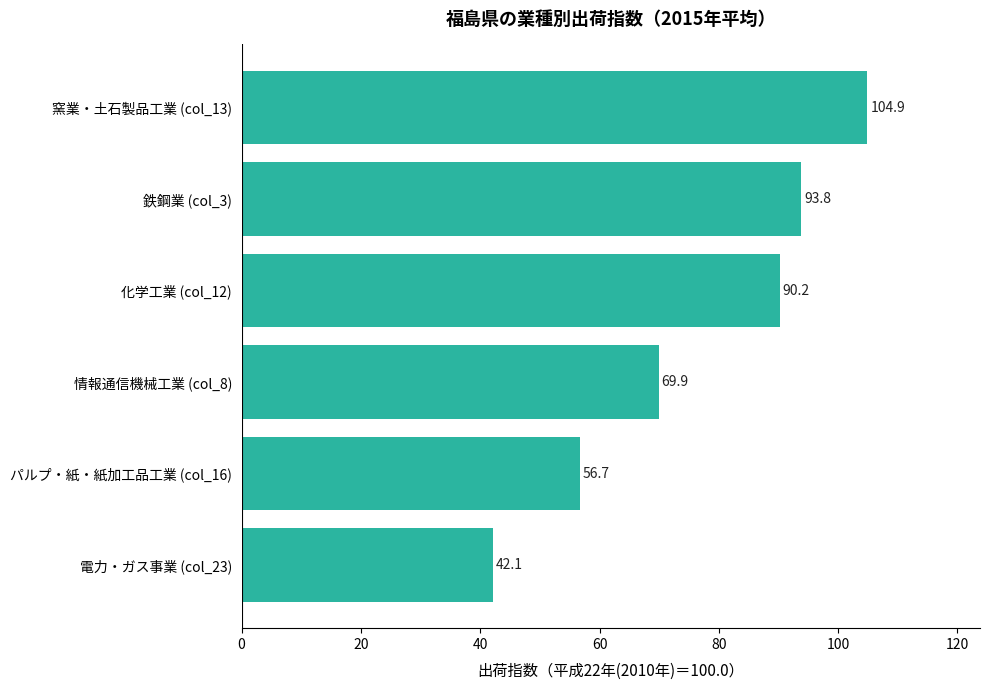

What is the difference between the maximum and minimum values?

62.8